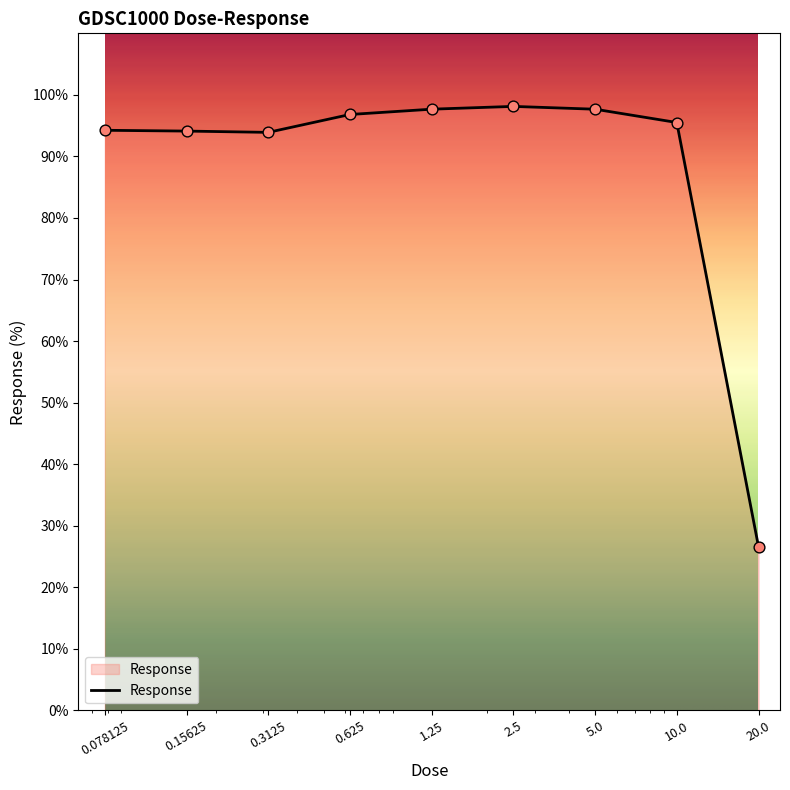

What is the greatest value displayed?

98.1